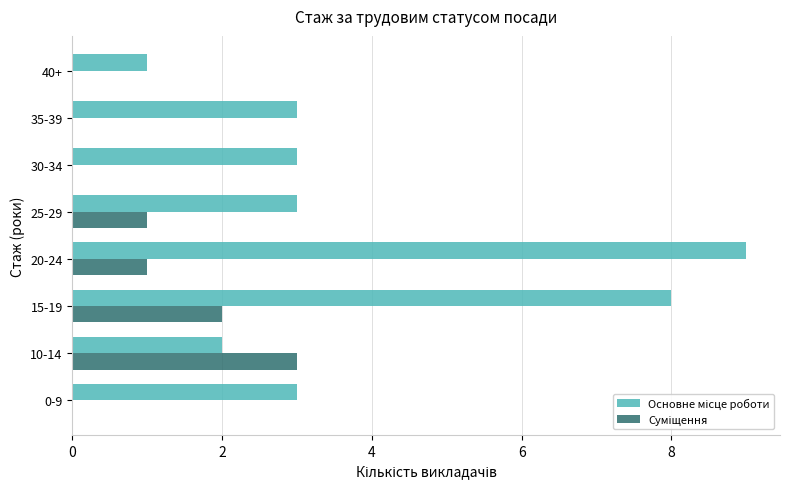

What is the greatest value displayed?

9